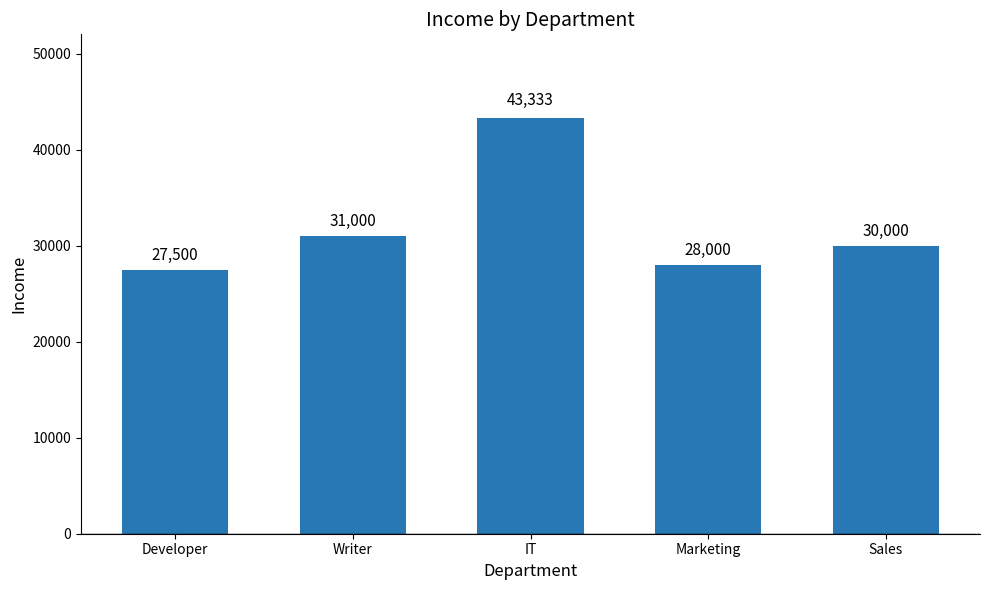

Count the number of data series in this chart.

1